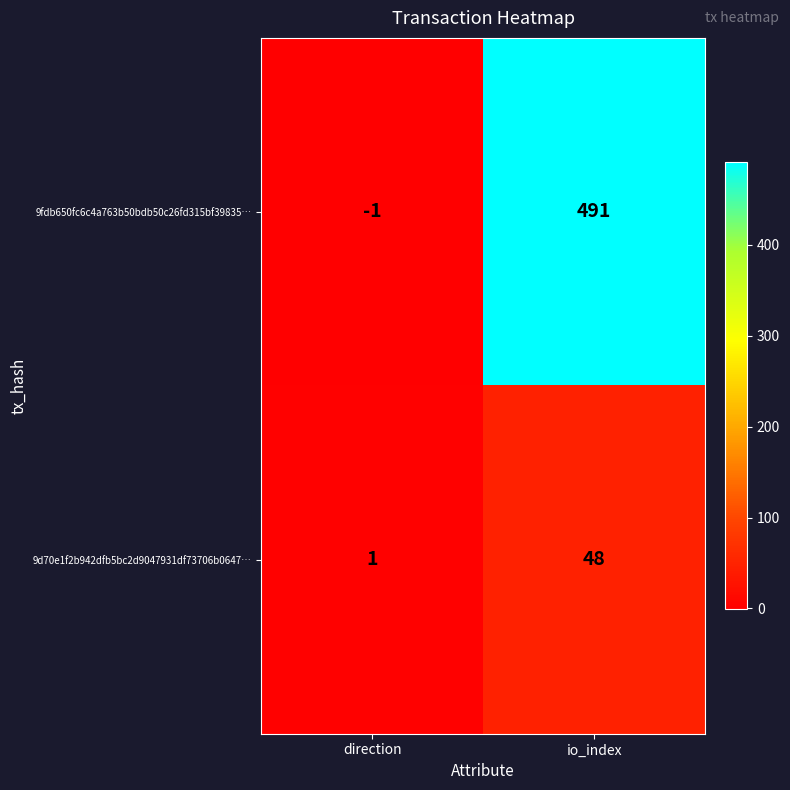

Count the number of categories in the chart.

2